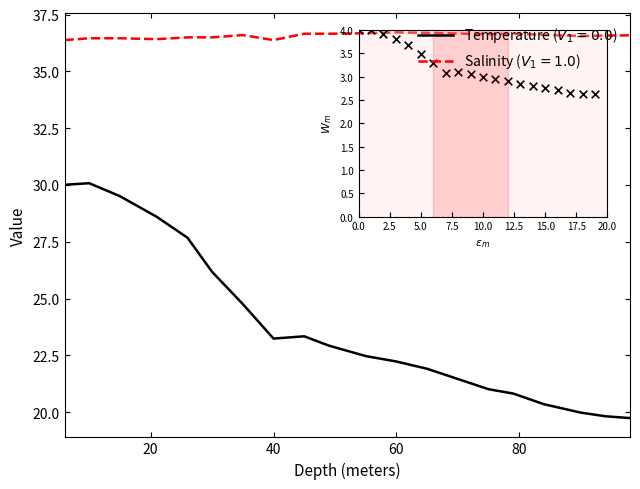

What is the minimum value shown in the chart?

19.7